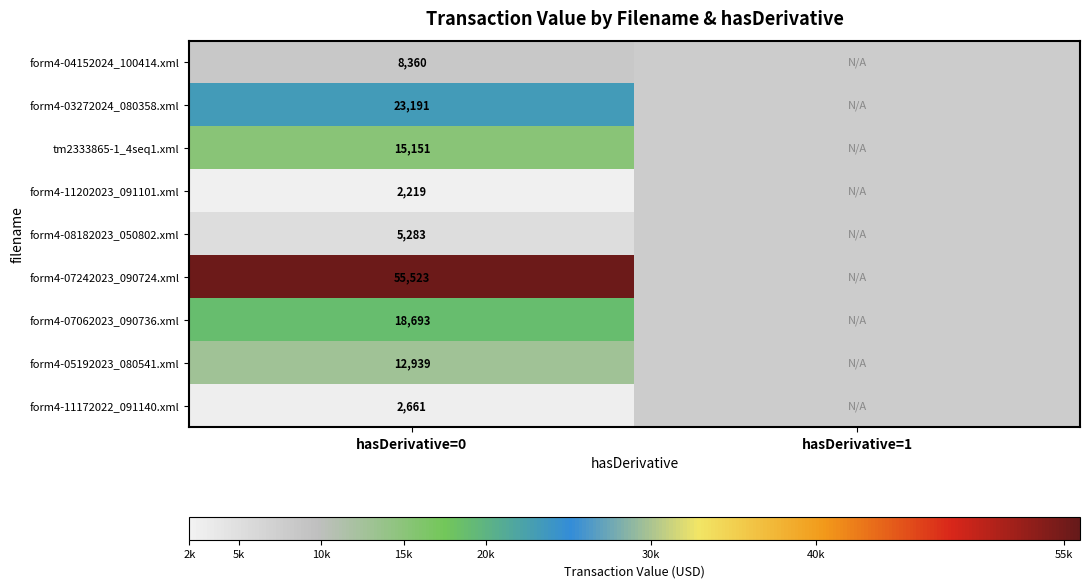

At hasDerivative=0, list the series in order from smallest to largest.

form4-11202023_091101.xml, form4-11172022_091140.xml, form4-08182023_050802.xml, form4-04152024_100414.xml, form4-05192023_080541.xml, tm2333865-1_4seq1.xml, form4-07062023_090736.xml, form4-03272024_080358.xml, form4-07242023_090724.xml